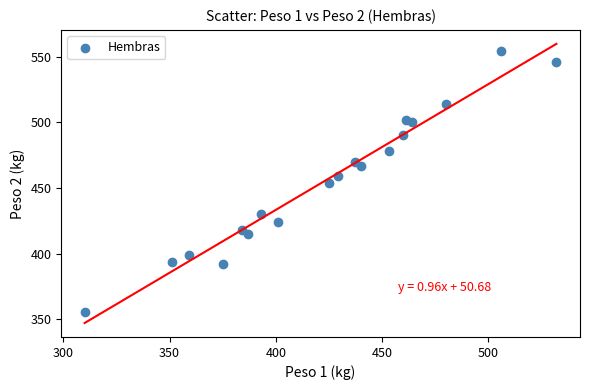

What is the range of Y values (max minus min)?

198